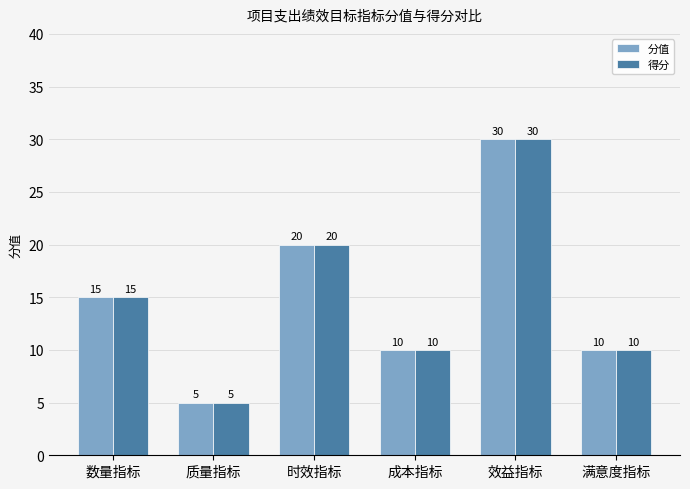

What is the label of the 1st bar from the right?

满意度指标